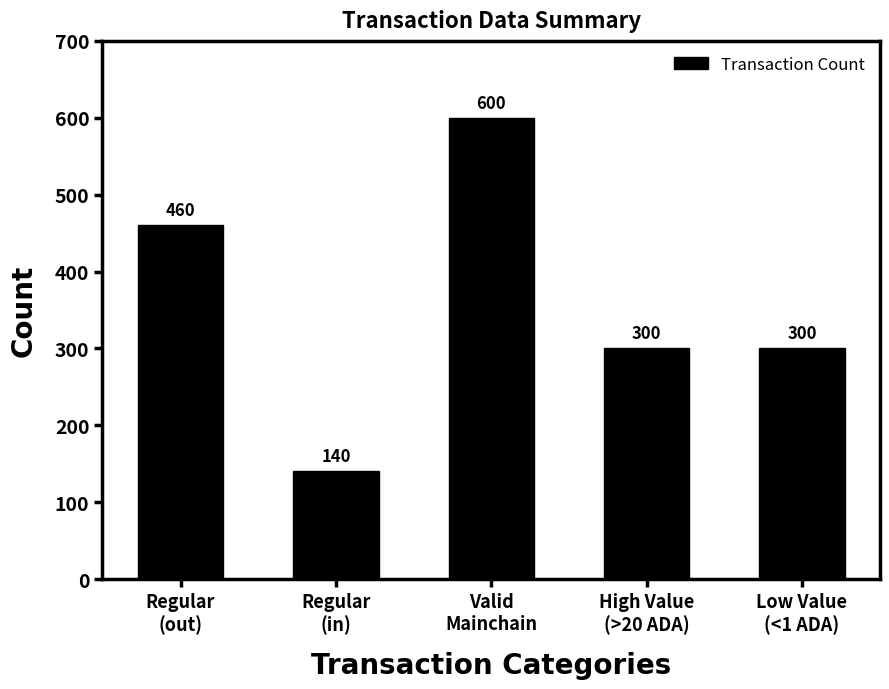

What is the value of the 1st bar from the left?

460